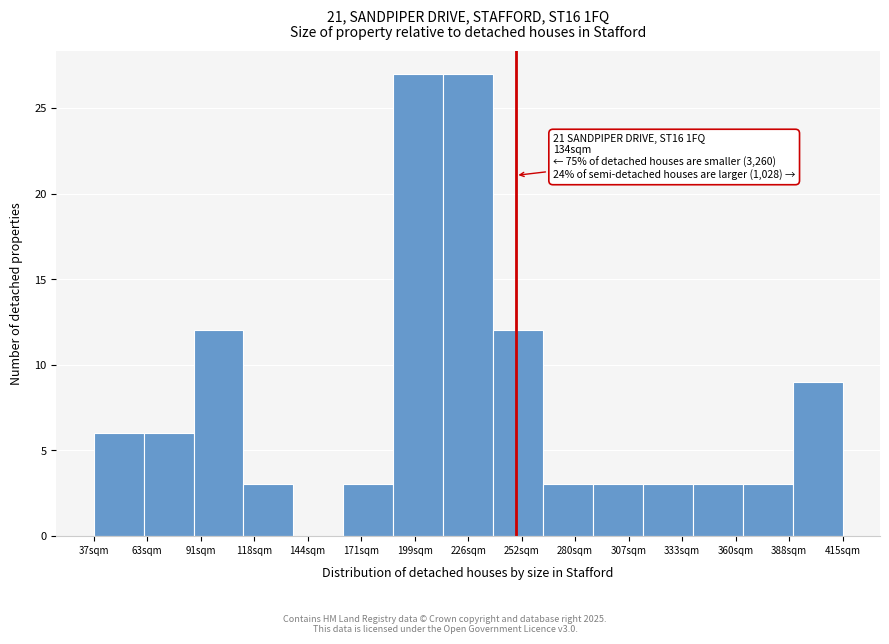

Reading right to left, transcribe all the data shown in this chart.

415sqm=9	388sqm=3	360sqm=3	333sqm=3	307sqm=3	280sqm=3	252sqm=12	226sqm=27	199sqm=27	171sqm=3	144sqm=0	118sqm=3	91sqm=12	63sqm=6	37sqm=6